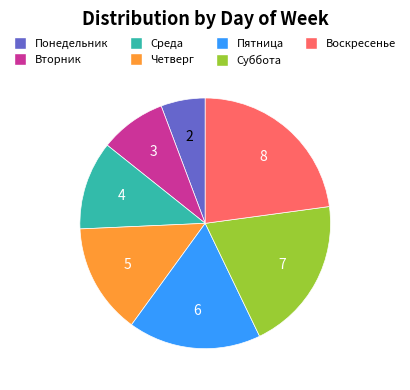

Is the sum of Четверг and Пятница greater than half?

No